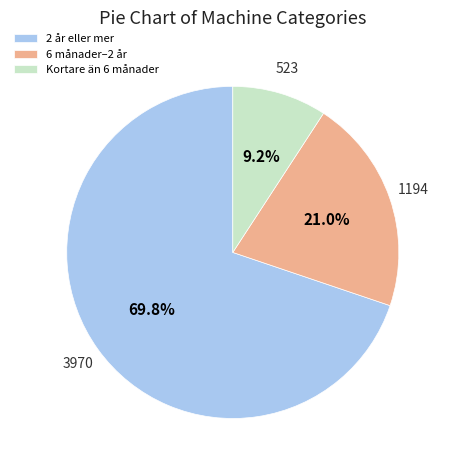

To the nearest percent, what is the difference between the largest and smallest slice percentages?

61%